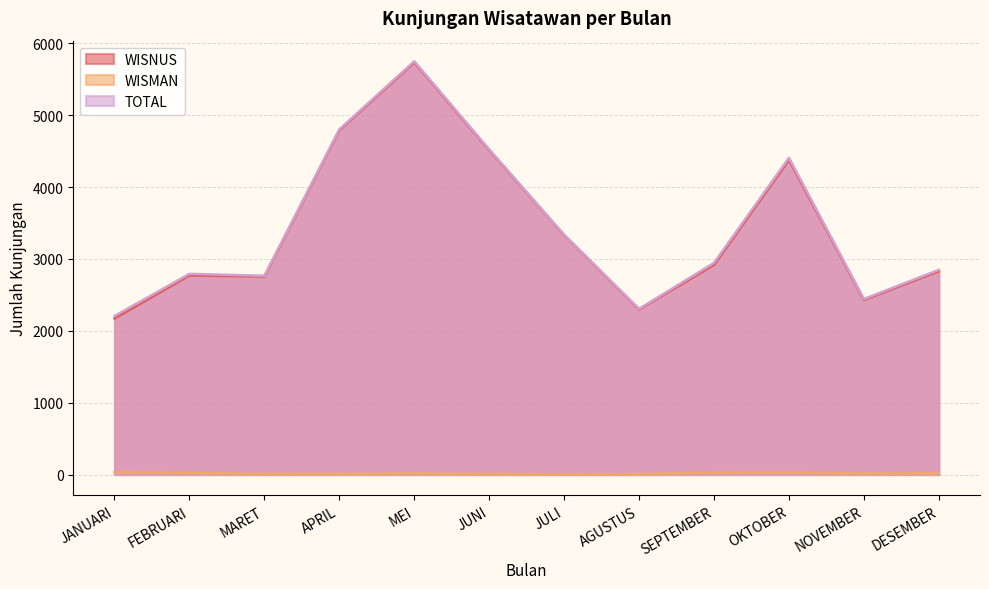

Rank the series at MEI from lowest to highest value.

WISMAN, WISNUS, TOTAL